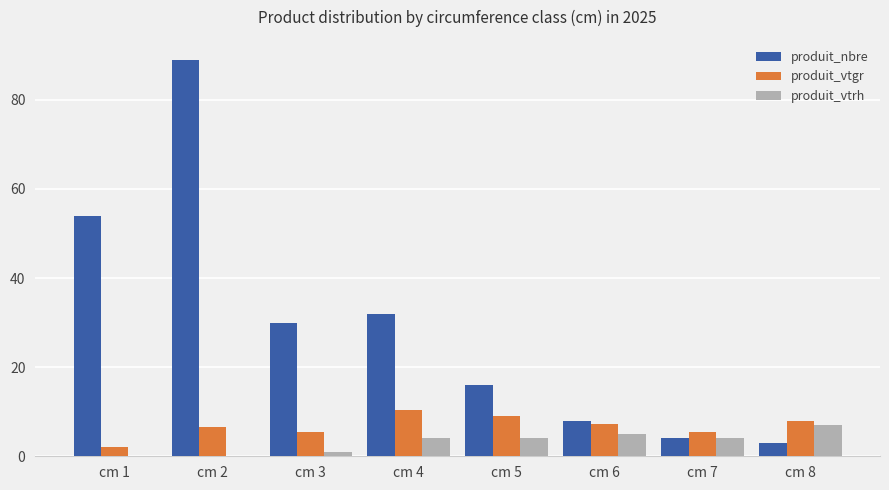

Is it true that produit_vtgr equals 7.3 at cm 6?

True